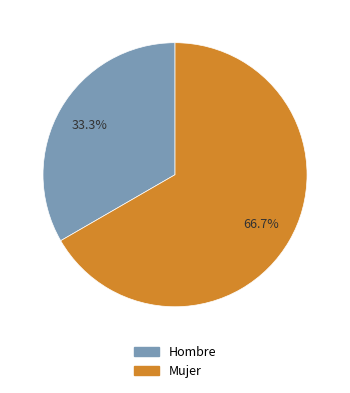

What percentage is NOT represented by Mujer?

33.3%